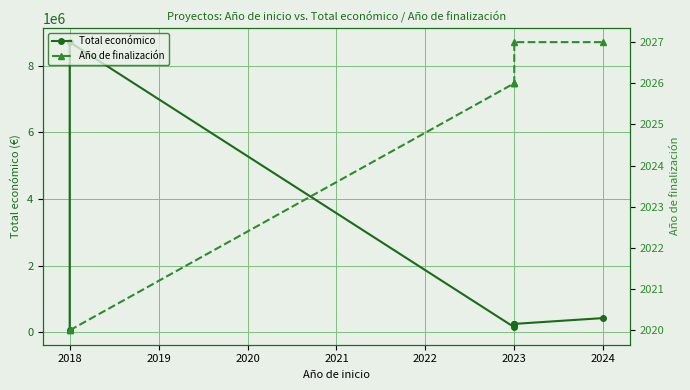

How many values in the Total económico series are below 250000?

3